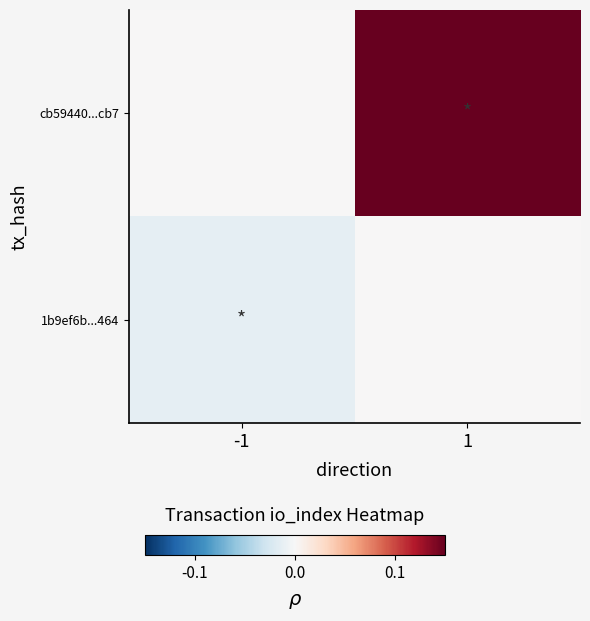

What is the total value across all series at 1?

0.1